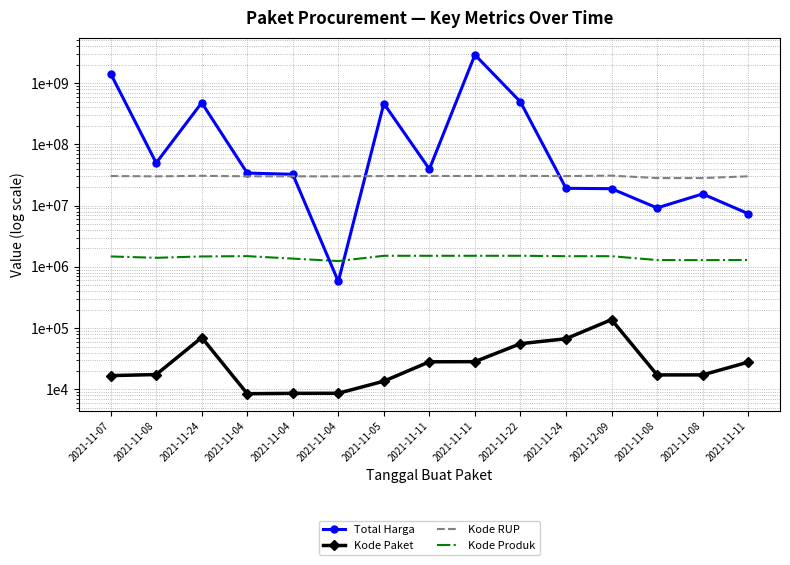

Is it true that Kode RUP equals 30449124 at 2021-11-11?

True